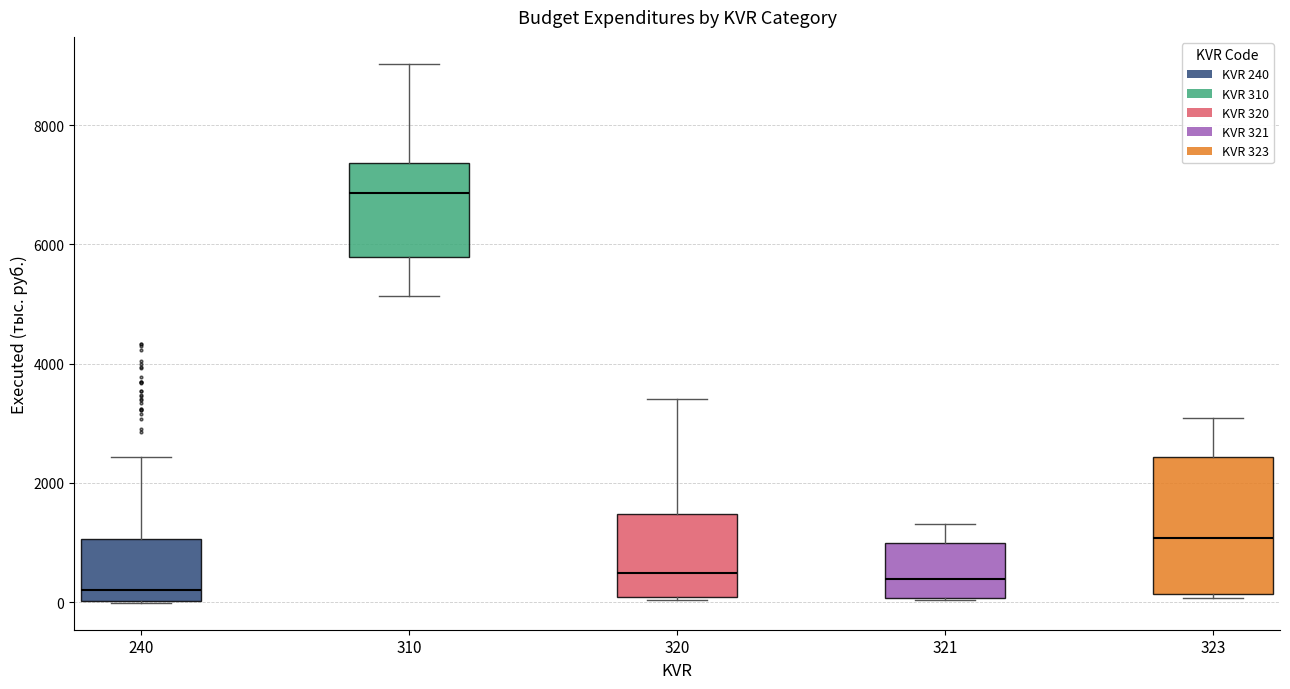

Reading left to right, read every box against the y-axis: the position of its median line, the range the box covers, and the ends of its whiskers. The values are not printed on the chart, so give them approximately, as read against the axis.

240: median 200, box 0 to 1000, whiskers 0 to 2400
310: median 6800, box 5800 to 7400, whiskers 5200 to 9000
320: median 400, box 0 to 1400, whiskers 0 to 3400
321: median 400, box 0 to 1000, whiskers 0 to 1400
323: median 1000, box 200 to 2400, whiskers 0 to 3000